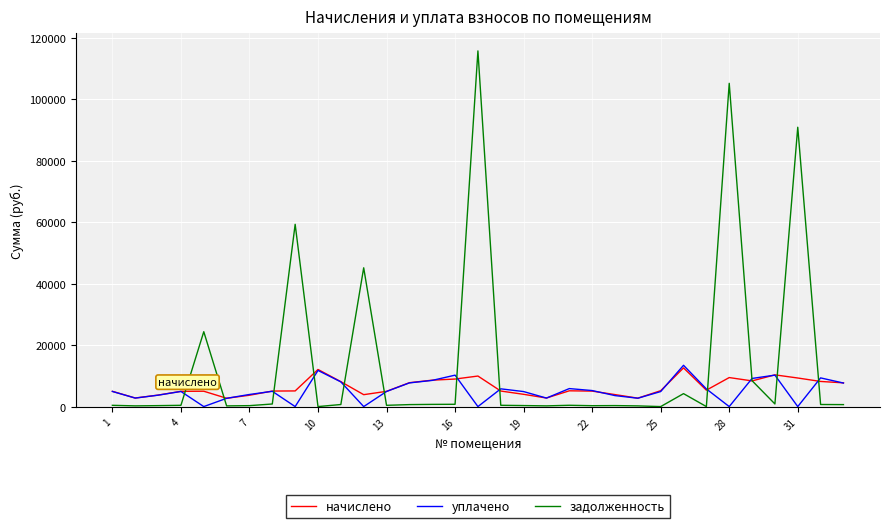

Which series has the largest total across all categories?

задолженность